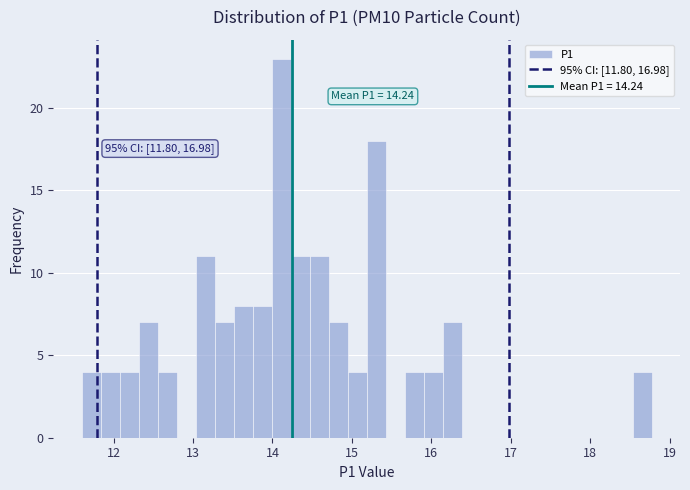

Read against the x-axis, roughly where is the centre of the tallest bar?

14.1